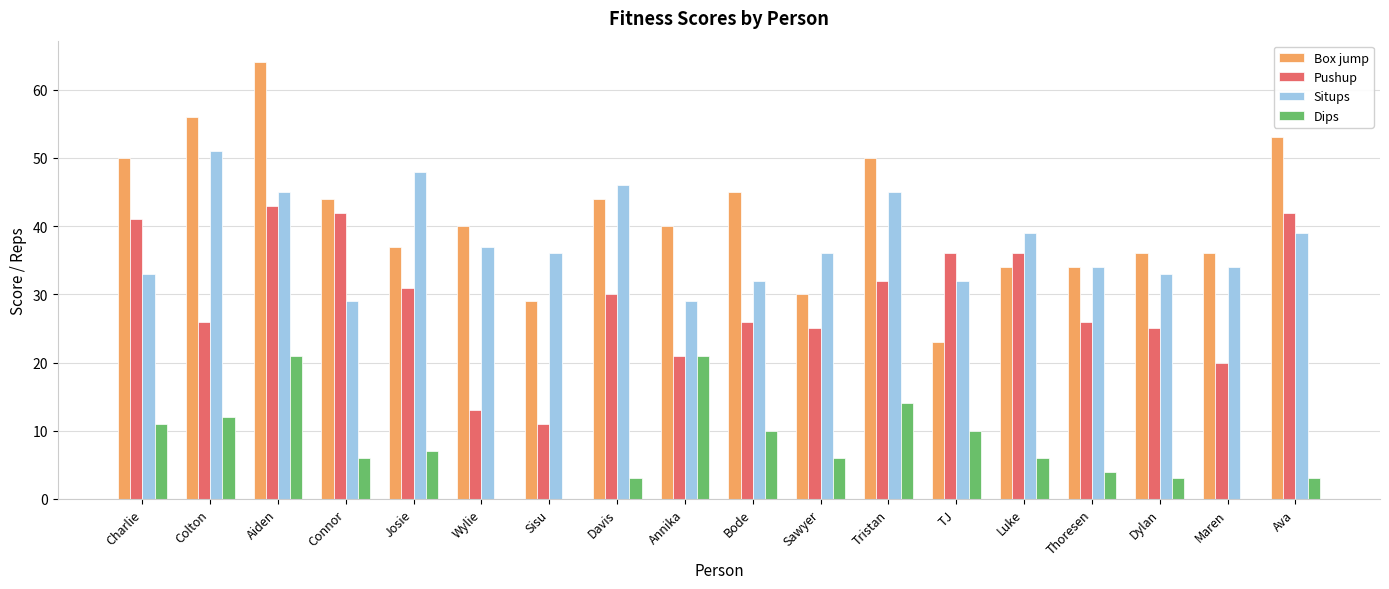

Between Colton and Annika, which series saw the biggest shift?

Situps